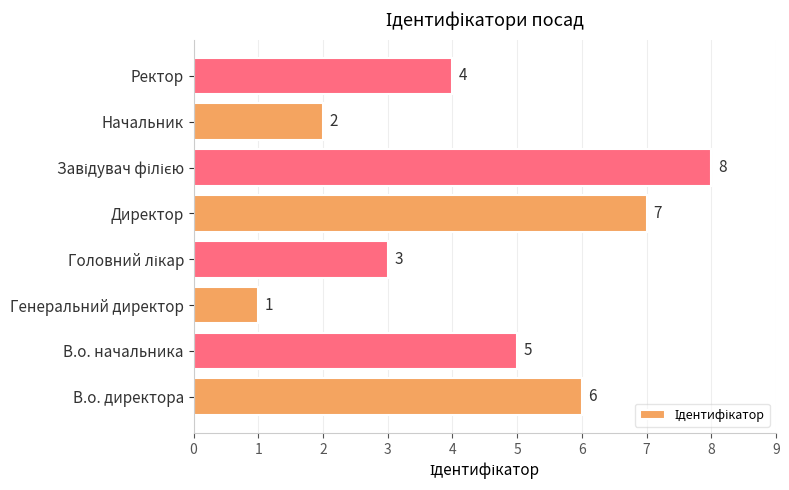

Which label corresponds to the smallest value in the chart?

Генеральний директор